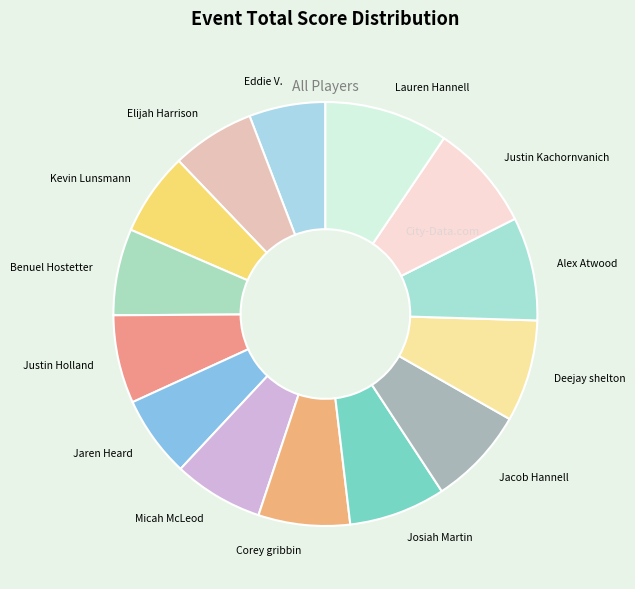

The Micah McLeod slice represents 7% of the pie. True or false?

True